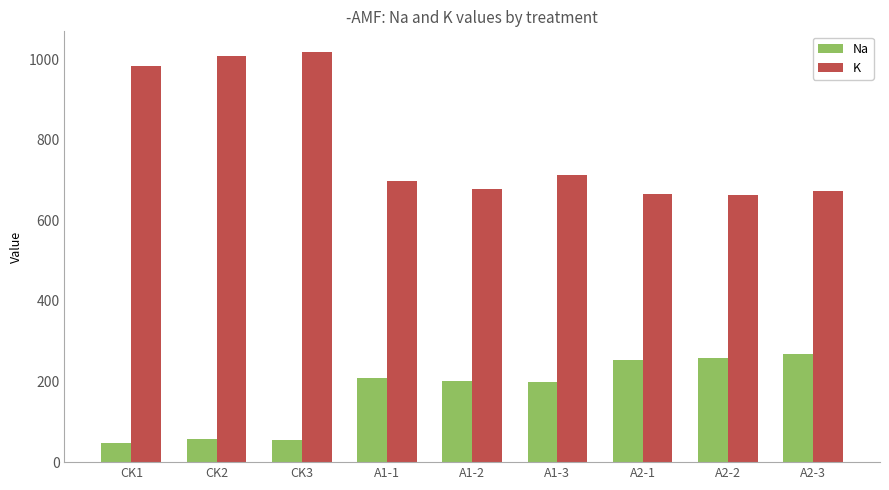

Rank the series by their maximum value, from lowest to highest.

Na, K